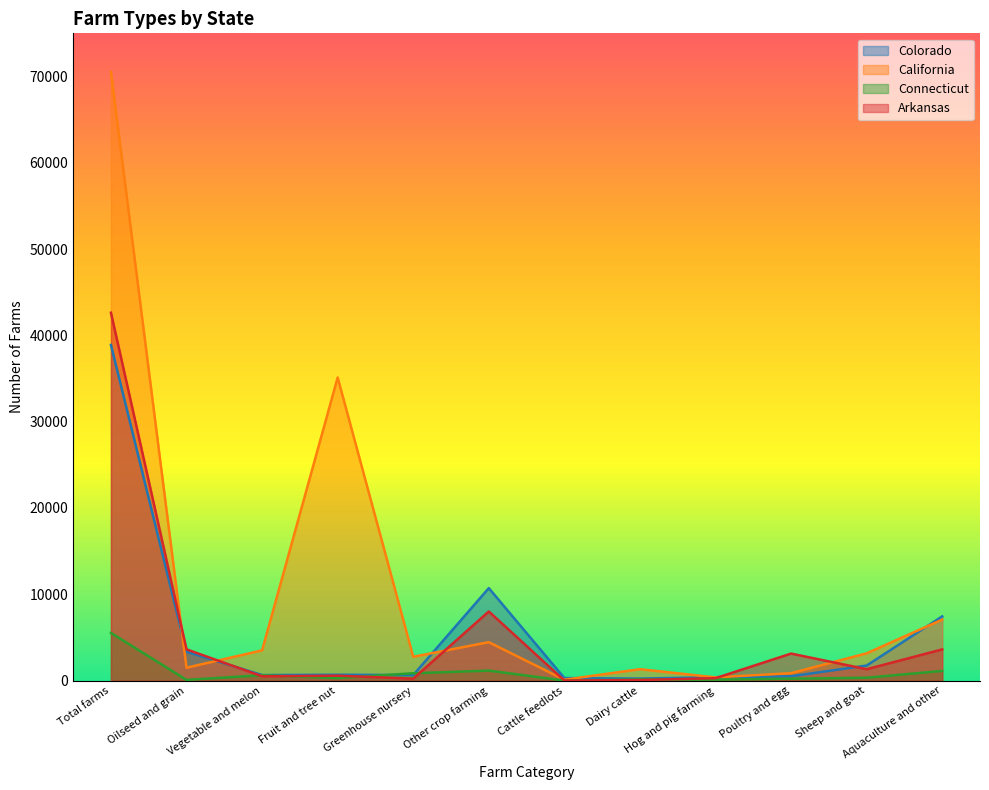

How many times do California and Colorado cross each other?

7